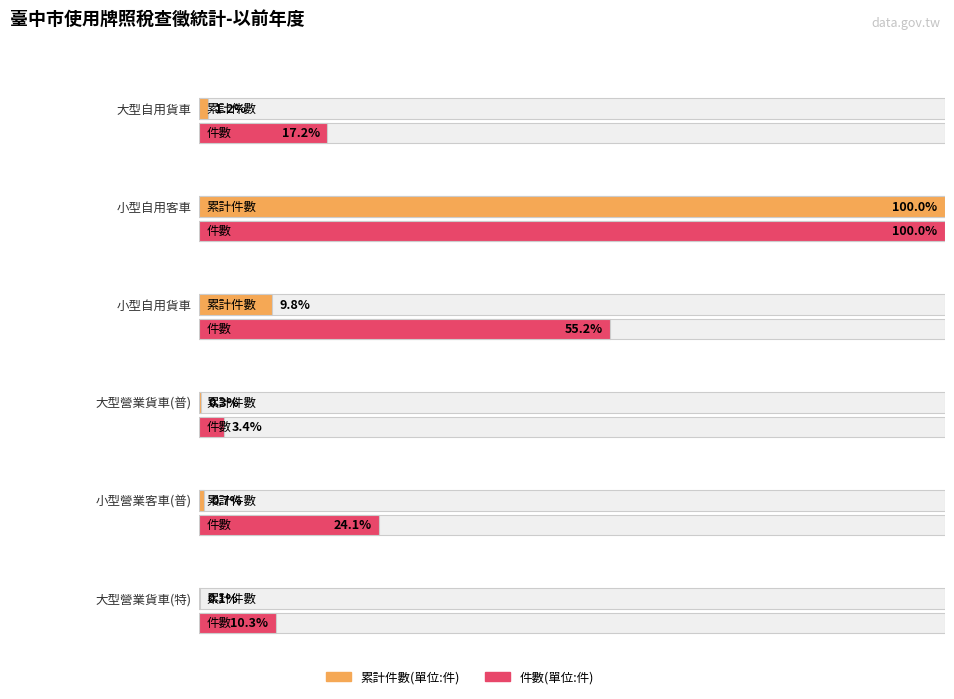

At how many categories does at least one series exceed 39280?

1